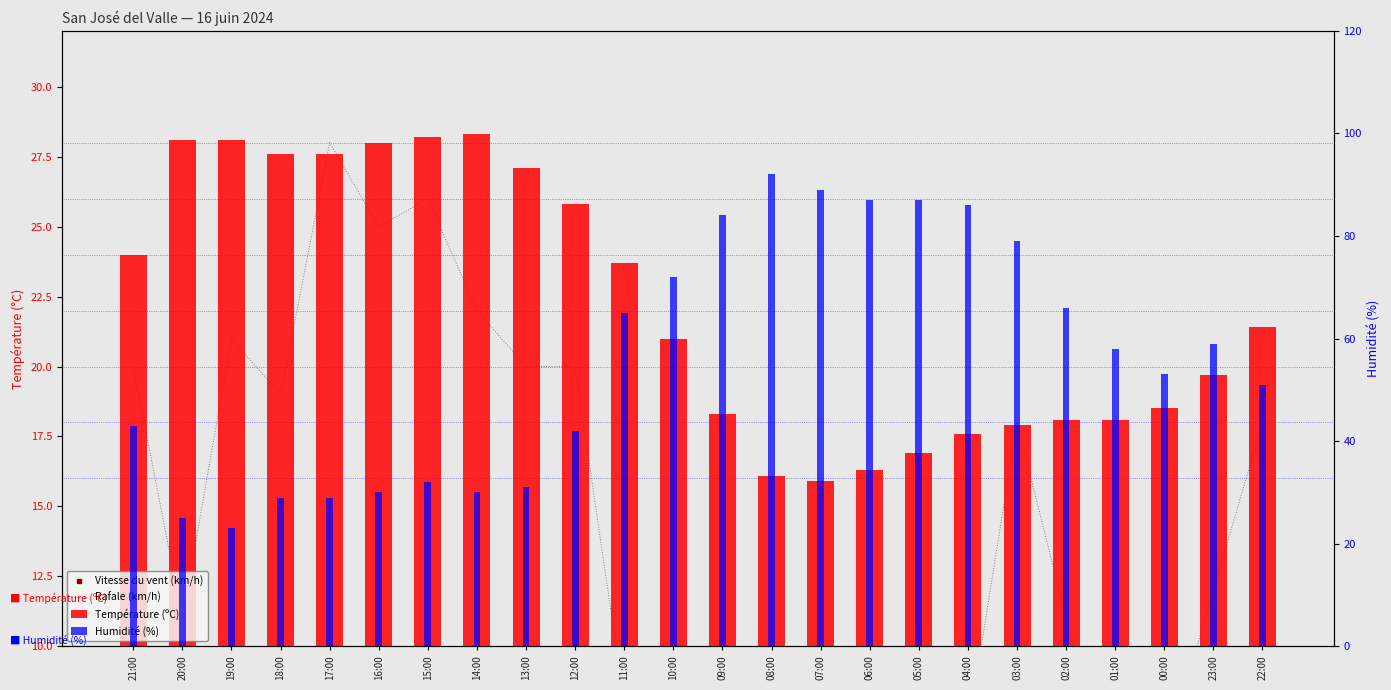

Reading right to left, what are all the values shown in this chart?

Vitesse du vent (km/h): 22:00=6.0	23:00=4.0	00:00=2.0	01:00=2.0	02:00=6.0	03:00=4.0	04:00=3.0	05:00=3.0	06:00=0.0	07:00=0.0	08:00=0.0	09:00=4.0	10:00=3.0	11:00=4.0	12:00=10.0	13:00=7.0	14:00=8.0	15:00=10.0	16:00=9.0	17:00=10.0	18:00=7.0	19:00=7.0	20:00=5.0	21:00=10.0
Rafale (km/h): 22:00=18.0	23:00=12.0	00:00=6.0	01:00=4.0	02:00=11.0	03:00=18.0	04:00=7.0	05:00=6.0	06:00=9.0	07:00=3.0	08:00=3.0	09:00=8.0	10:00=10.0	11:00=8.0	12:00=20.0	13:00=20.0	14:00=22.0	15:00=26.0	16:00=25.0	17:00=28.0	18:00=19.0	19:00=21.0	20:00=11.0	21:00=20.0
Température (ºC): 22:00=21.4	23:00=19.7	00:00=18.5	01:00=18.1	02:00=18.1	03:00=17.9	04:00=17.6	05:00=16.9	06:00=16.3	07:00=15.9	08:00=16.1	09:00=18.3	10:00=21.0	11:00=23.7	12:00=25.8	13:00=27.1	14:00=28.3	15:00=28.2	16:00=28.0	17:00=27.6	18:00=27.6	19:00=28.1	20:00=28.1	21:00=24.0
Humidité (%): 22:00=51.0	23:00=59.0	00:00=53.0	01:00=58.0	02:00=66.0	03:00=79.0	04:00=86.0	05:00=87.0	06:00=87.0	07:00=89.0	08:00=92.0	09:00=84.0	10:00=72.0	11:00=65.0	12:00=42.0	13:00=31.0	14:00=30.0	15:00=32.0	16:00=30.0	17:00=29.0	18:00=29.0	19:00=23.0	20:00=25.0	21:00=43.0